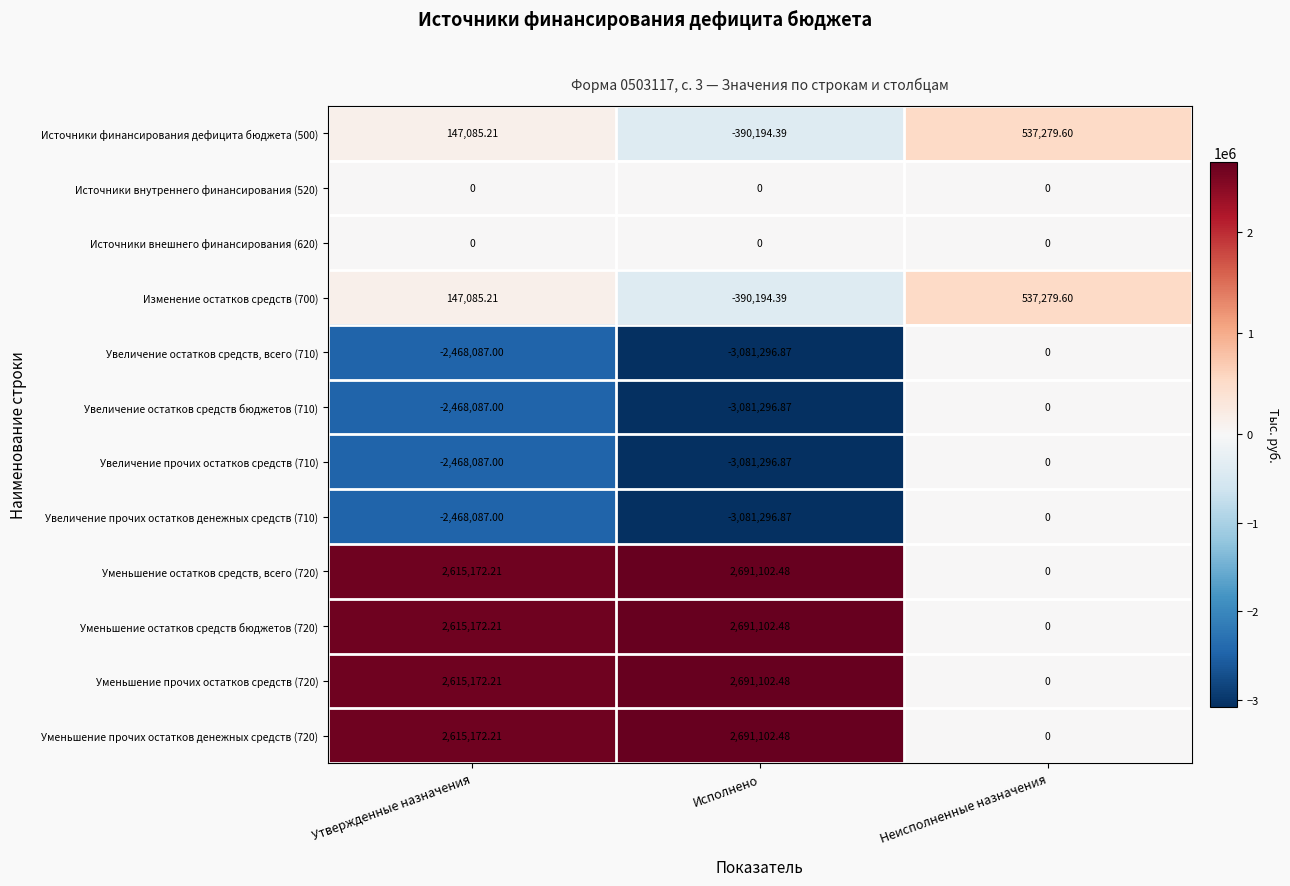

Rank the categories by Источники финансирования дефицита бюджета (500) value from lowest to highest.

Исполнено, Утвержденные назначения, Неисполненные назначения